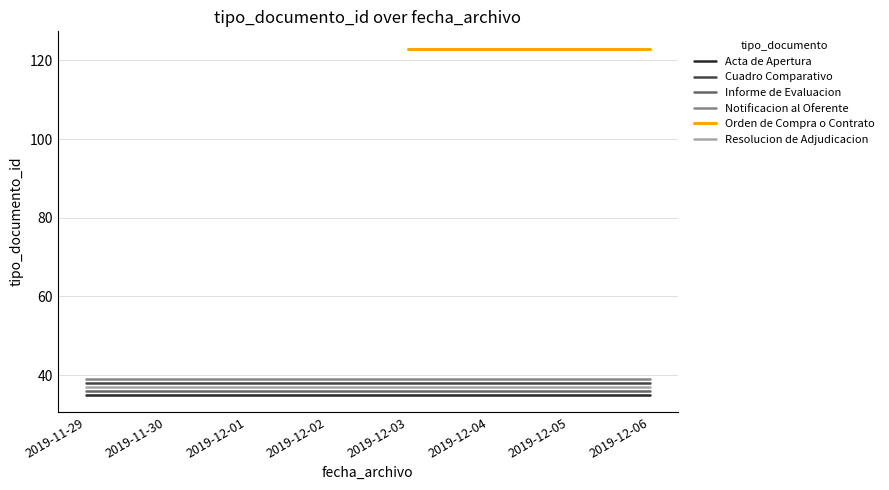

Which series has the largest range (max minus min)?

Acta de Apertura